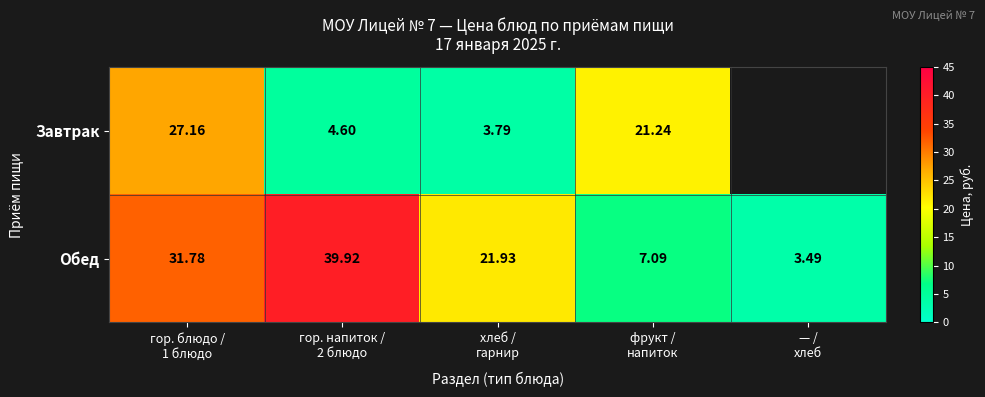

At which label does Обед reach its minimum?

— / хлеб